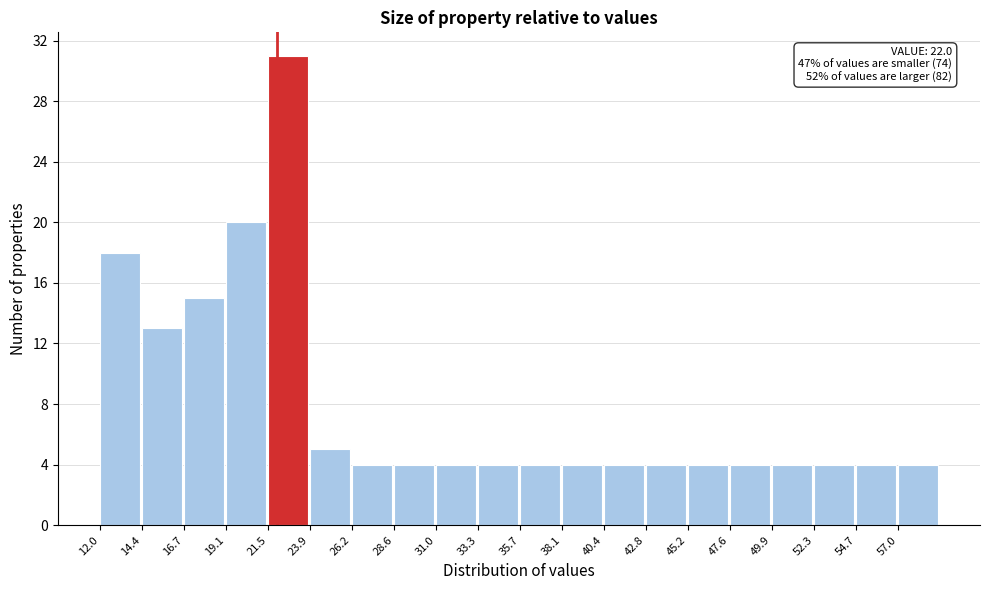

Which range on the x-axis has the tallest bar?

21.5 to 24.0